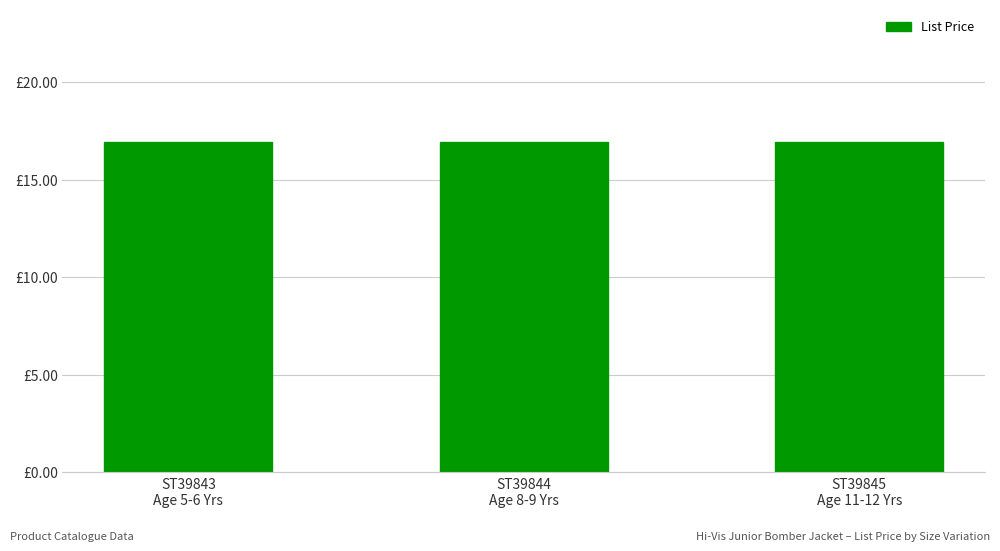

Which series has the largest total across all categories?

List Price